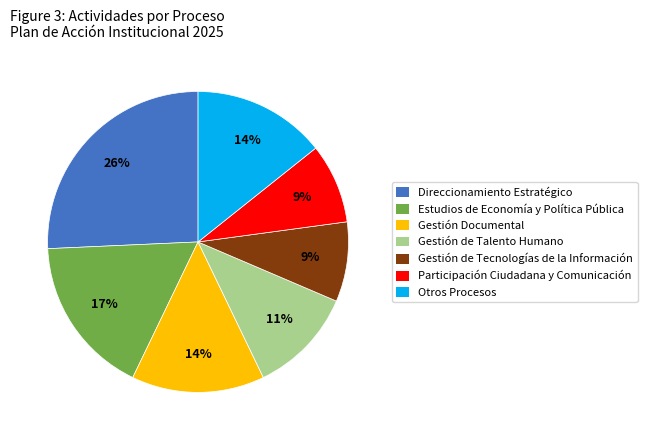

Which category has the biggest portion of the pie?

Direccionamiento Estratégico